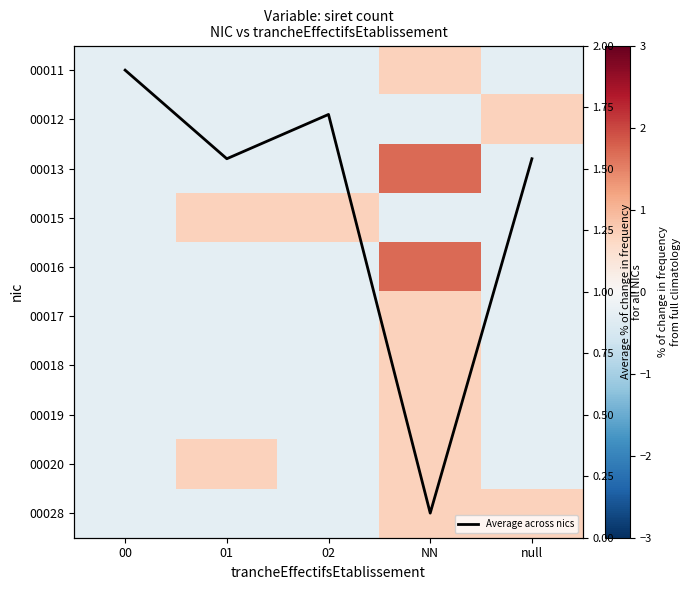

Which category has the highest value across all series?

NN